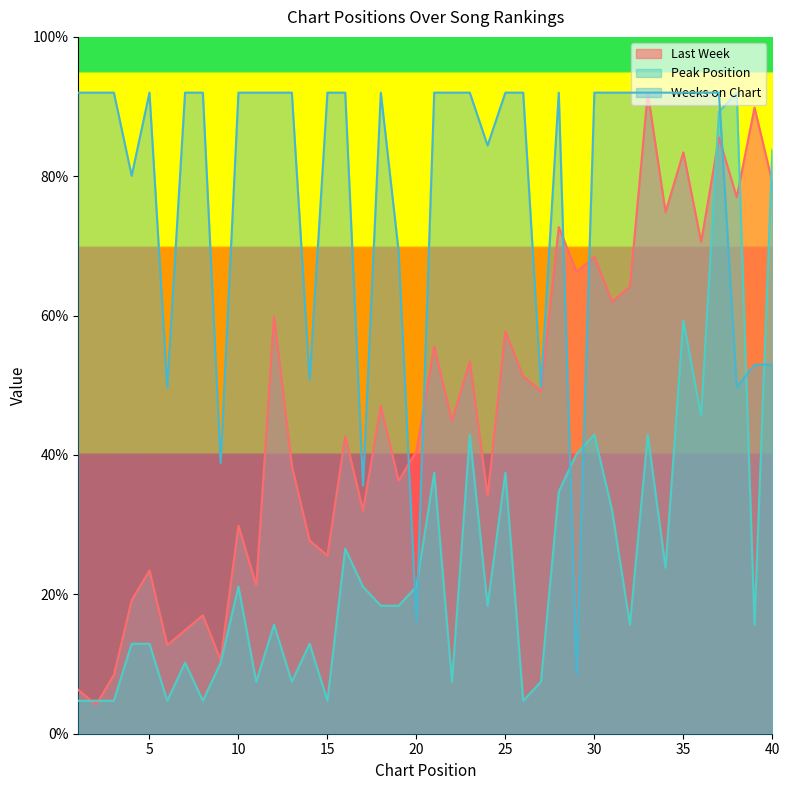

What is the difference between the Peak Position values at 2 and 7?

5.5